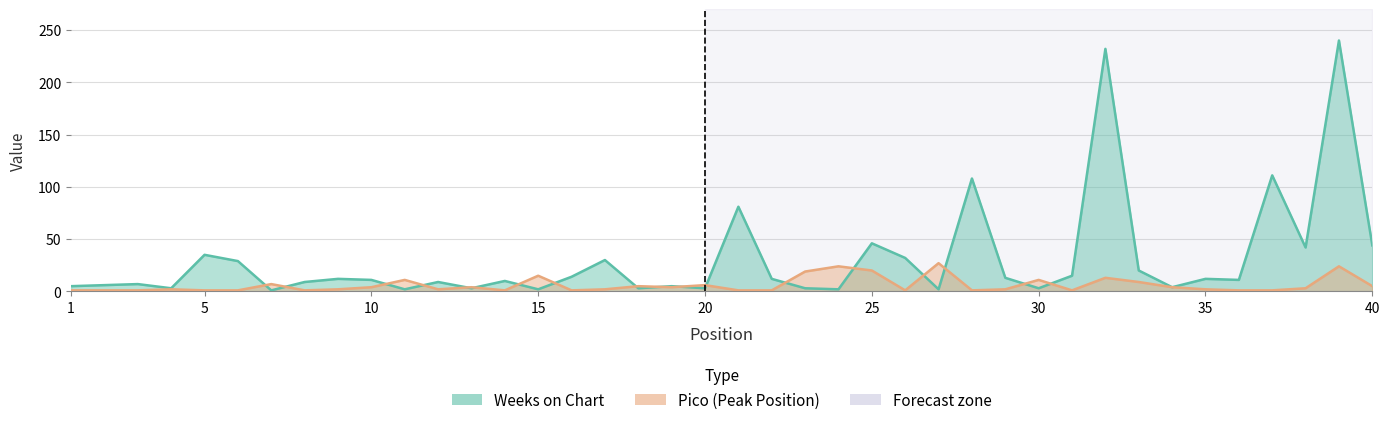

At which label does Pico first exceed 2?

7